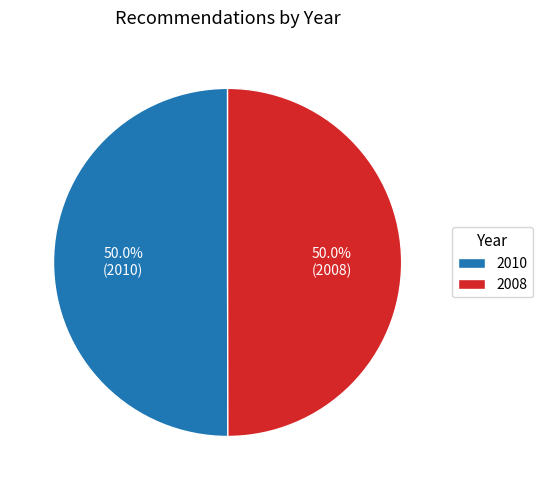

Count the number of slices in the pie.

2